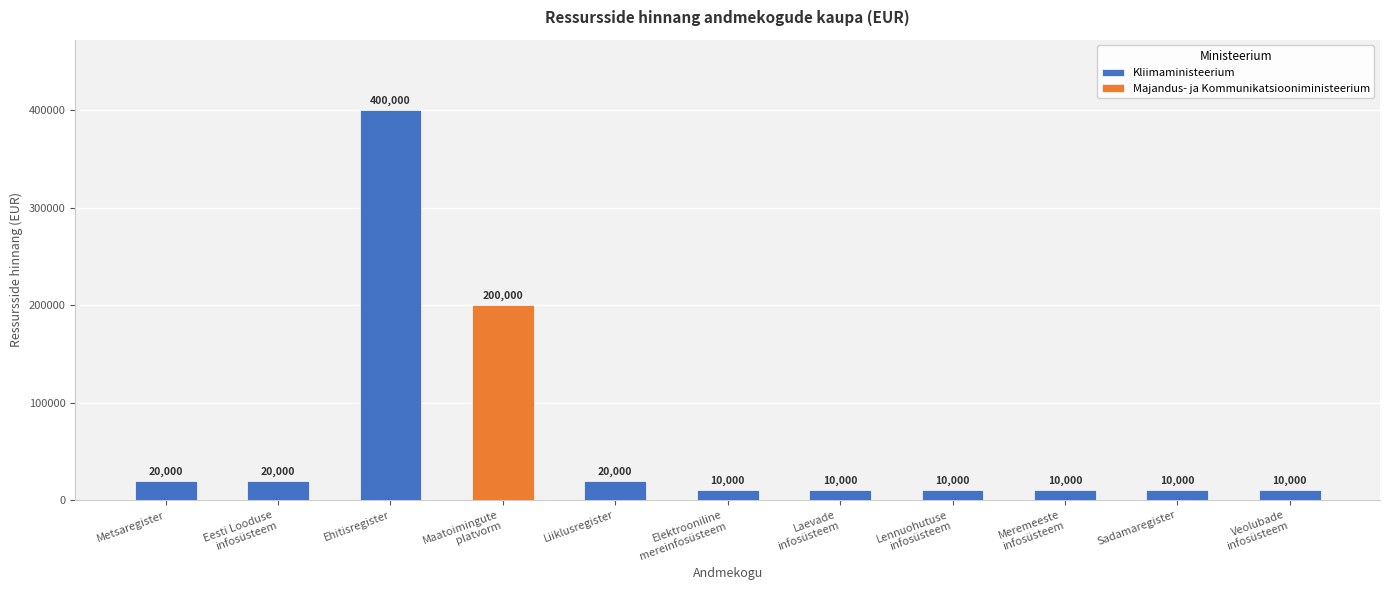

List the labels in order of value, largest first.

Ehitisregister, Maatoimingute
platvorm, Metsaregister, Eesti Looduse
infosüsteem, Liiklusregister, Elektrooniline
mereinfosüsteem, Laevade
infosüsteem, Lennuohutuse
infosüsteem, Meremeeste
infosüsteem, Sadamaregister, Veolubade
infosüsteem